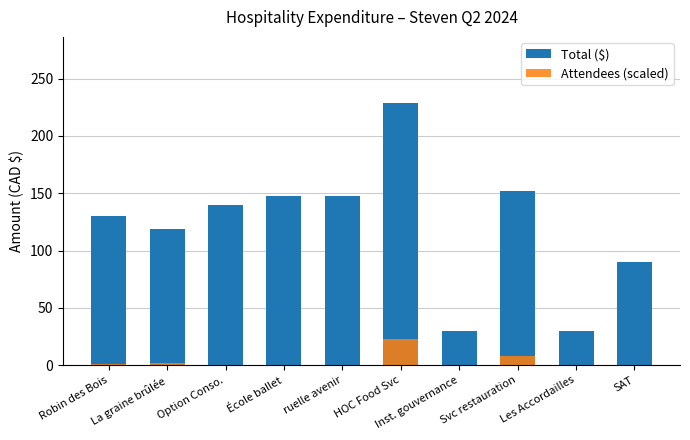

Reading left to right, list all the values displayed in this chart.

Total ($): Robin des Bois=130.4	La graine brûlée=118.9	Option Conso.=140.0	École ballet=148.0	ruelle avenir=148.0	HOC Food Svc=229.2	Inst. gouvernance=30.0	Svc restauration=151.6	Les Accordailles=30.0	SAT=90.0
Attendees (scaled): Robin des Bois=0.9	La graine brûlée=2.3	Option Conso.=0.0	École ballet=0.2	ruelle avenir=0.2	HOC Food Svc=22.9	Inst. gouvernance=0.2	Svc restauration=7.6	Les Accordailles=0.0	SAT=0.2